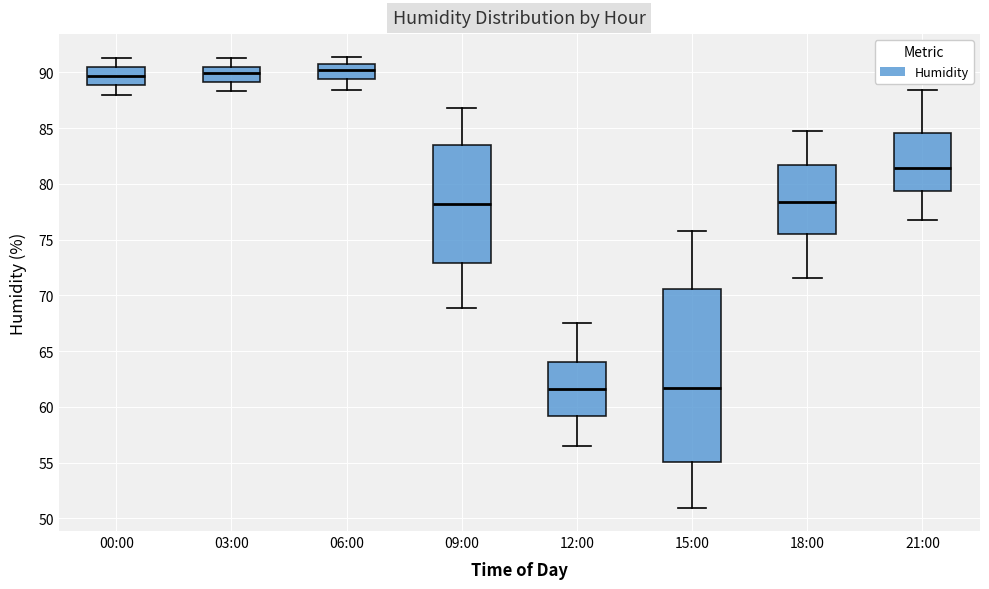

Where does the upper whisker of the box for 12:00 end on the y-axis? The values are not printed on the chart, so give them approximately, as read against the axis.

67.5